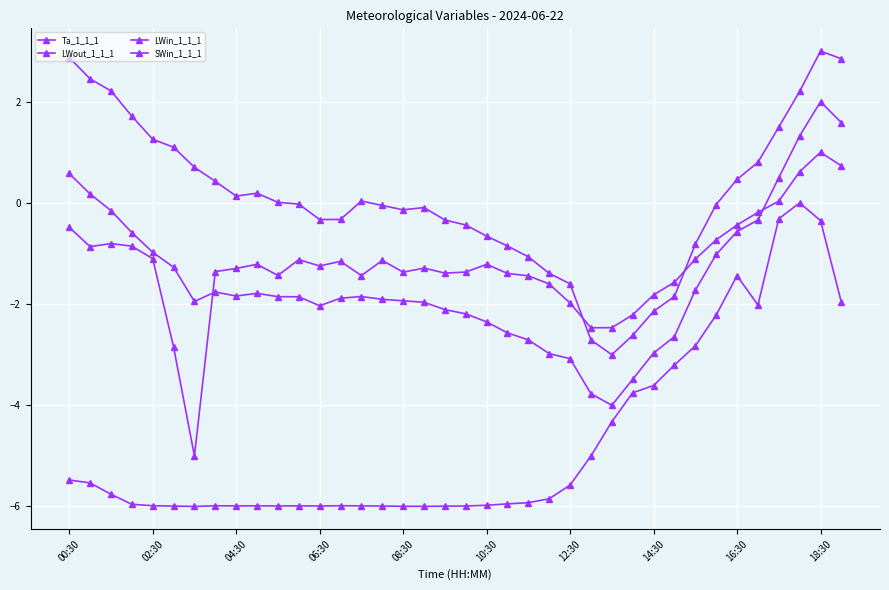

How many categories are shown in the chart?

38